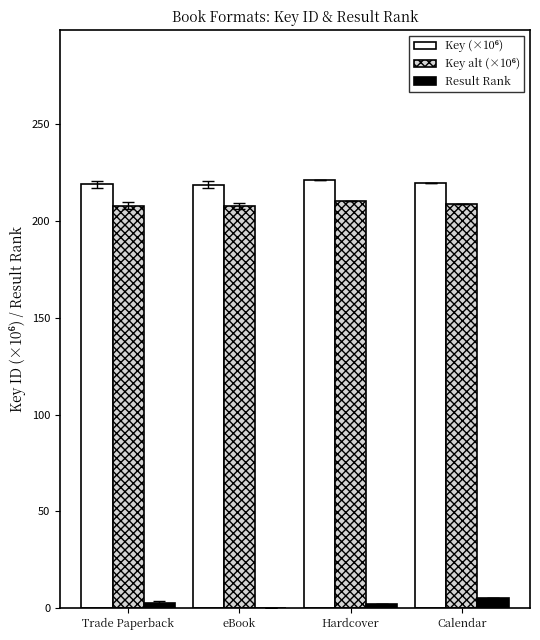

True or false: Result Rank has a value of 0.0 at eBook.

True